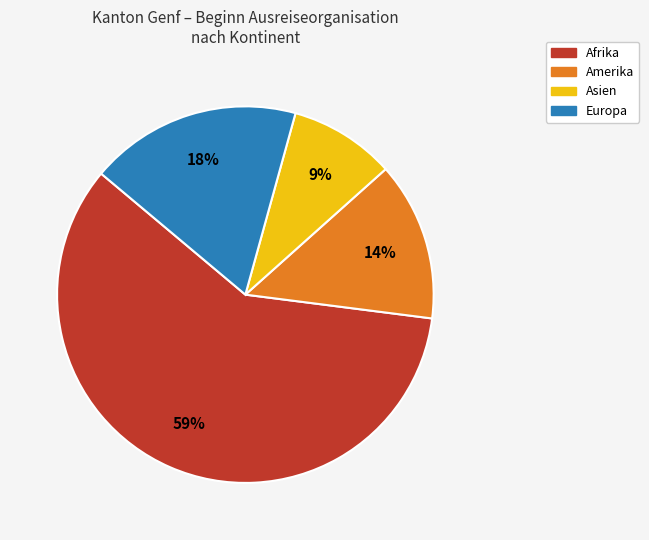

To the nearest percent, what is the average slice percentage?

25%